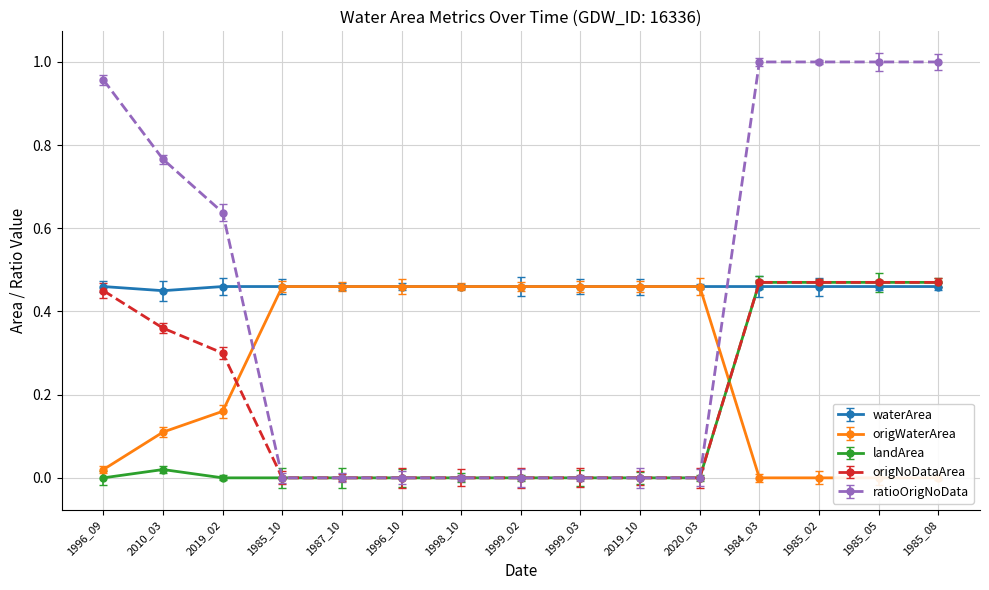

List the series in order of their peak value, highest first.

ratioOrigNoData, landArea, origNoDataArea, waterArea, origWaterArea